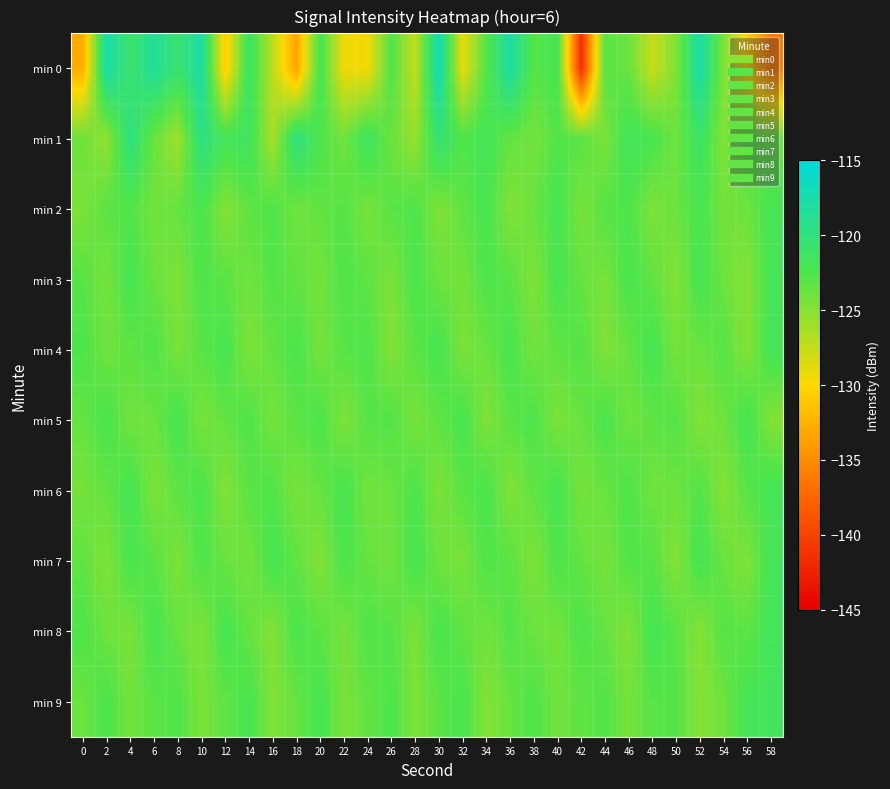

Reading left to right, transcribe all the data shown in this chart.

min 0: 0=-132.8	2=-117.5	4=-120.9	6=-118.4	8=-120.7	10=-117.8	12=-130.9	14=-121.0	16=-127.2	18=-133.6	20=-121.9	22=-129.3	24=-129.5	26=-122.7	28=-127.5	30=-116.9	32=-129.1	34=-122.9	36=-117.8	38=-122.9	40=-122.0	42=-141.5	44=-123.1	46=-123.7	48=-127.7	50=-124.7	52=-117.6	54=-124.6	56=-130.7	58=-136.5
min 1: 0=-123.9	2=-125.5	4=-119.6	6=-123.7	8=-126.0	10=-119.6	12=-121.8	14=-121.5	16=-126.3	18=-119.7	20=-122.5	22=-124.1	24=-121.3	26=-123.8	28=-125.6	30=-120.4	32=-122.7	34=-121.9	36=-123.5	38=-124.2	40=-122.8	42=-123.1	44=-124.5	46=-121.6	48=-122.3	50=-123.9	52=-121.1	54=-124.8	56=-122.6	58=-123.4
min 2: 0=-124.5	2=-123.2	4=-122.8	6=-124.1	8=-123.6	10=-122.4	12=-124.9	14=-123.3	16=-122.7	18=-124.0	20=-123.5	22=-122.9	24=-124.3	26=-123.1	28=-122.6	30=-124.7	32=-123.4	34=-122.2	36=-124.8	38=-123.7	40=-122.1	42=-124.4	44=-123.0	46=-122.5	48=-124.6	50=-123.8	52=-122.3	54=-124.2	56=-123.9	58=-122.0
min 3: 0=-123.0	2=-124.3	4=-122.1	6=-123.7	8=-124.6	10=-122.5	12=-123.2	14=-124.0	16=-122.8	18=-123.5	20=-124.1	22=-122.7	24=-123.3	26=-124.5	28=-122.4	30=-123.8	32=-124.2	34=-122.6	36=-123.1	38=-124.7	40=-122.2	42=-123.6	44=-124.4	46=-122.3	48=-123.4	50=-124.8	52=-122.0	54=-123.9	56=-124.9	58=-121.9
min 4: 0=-122.5	2=-124.0	4=-123.3	6=-122.7	8=-124.4	10=-123.1	12=-122.2	14=-124.6	16=-123.5	18=-122.4	20=-124.2	22=-123.0	24=-122.6	26=-124.8	28=-123.2	30=-122.1	32=-124.5	34=-123.7	36=-122.3	38=-124.1	40=-123.4	42=-122.8	44=-124.7	46=-123.6	48=-122.0	50=-124.3	52=-123.8	54=-122.9	56=-124.9	58=-121.8
min 5: 0=-123.6	2=-122.3	4=-124.1	6=-123.8	8=-122.1	10=-124.4	12=-123.5	14=-122.7	16=-124.2	18=-123.2	20=-122.5	22=-124.6	24=-123.0	26=-122.8	28=-124.3	30=-123.4	32=-122.2	34=-124.7	36=-123.1	38=-122.6	40=-124.5	42=-123.7	44=-122.4	46=-124.0	48=-123.3	50=-122.9	52=-124.8	54=-123.9	56=-122.0	58=-124.9
min 6: 0=-124.2	2=-123.5	4=-122.0	6=-124.6	8=-123.3	10=-122.4	12=-124.8	14=-123.1	16=-122.7	18=-124.4	20=-123.6	22=-122.2	24=-124.1	26=-123.8	28=-122.5	30=-124.5	32=-123.2	34=-122.3	36=-124.7	38=-123.4	40=-122.1	42=-124.3	44=-123.7	46=-122.6	48=-124.0	50=-123.9	52=-122.8	54=-124.9	56=-123.0	58=-121.9
min 7: 0=-123.4	2=-124.7	4=-122.3	6=-123.1	8=-124.5	10=-122.6	12=-123.7	14=-124.2	16=-122.1	18=-123.3	20=-124.8	22=-122.4	24=-123.6	26=-124.1	28=-122.2	30=-123.9	32=-124.4	34=-122.7	36=-123.2	38=-124.6	40=-122.5	42=-123.5	44=-124.3	46=-122.8	48=-123.0	50=-124.9	52=-122.0	54=-123.8	56=-124.7	58=-121.8
min 8: 0=-122.6	2=-123.9	4=-124.4	6=-122.2	8=-123.7	10=-124.6	12=-122.1	14=-123.5	16=-124.8	18=-122.4	20=-123.2	22=-124.3	24=-122.7	26=-123.0	28=-124.5	30=-122.3	32=-123.4	34=-124.1	36=-122.8	38=-123.8	40=-124.2	42=-122.5	44=-123.6	46=-124.7	48=-122.0	50=-123.1	52=-124.9	54=-122.9	56=-123.3	58=-121.7
min 9: 0=-123.8	2=-122.4	4=-124.2	6=-123.1	8=-122.7	10=-124.5	12=-123.3	14=-122.2	16=-124.7	18=-123.6	20=-122.1	22=-124.4	24=-123.5	26=-122.5	28=-124.6	30=-123.2	32=-122.3	34=-124.8	36=-123.7	38=-122.6	40=-124.1	42=-123.4	44=-122.8	46=-124.3	48=-123.0	50=-122.9	52=-124.9	54=-123.9	56=-122.0	58=-121.6